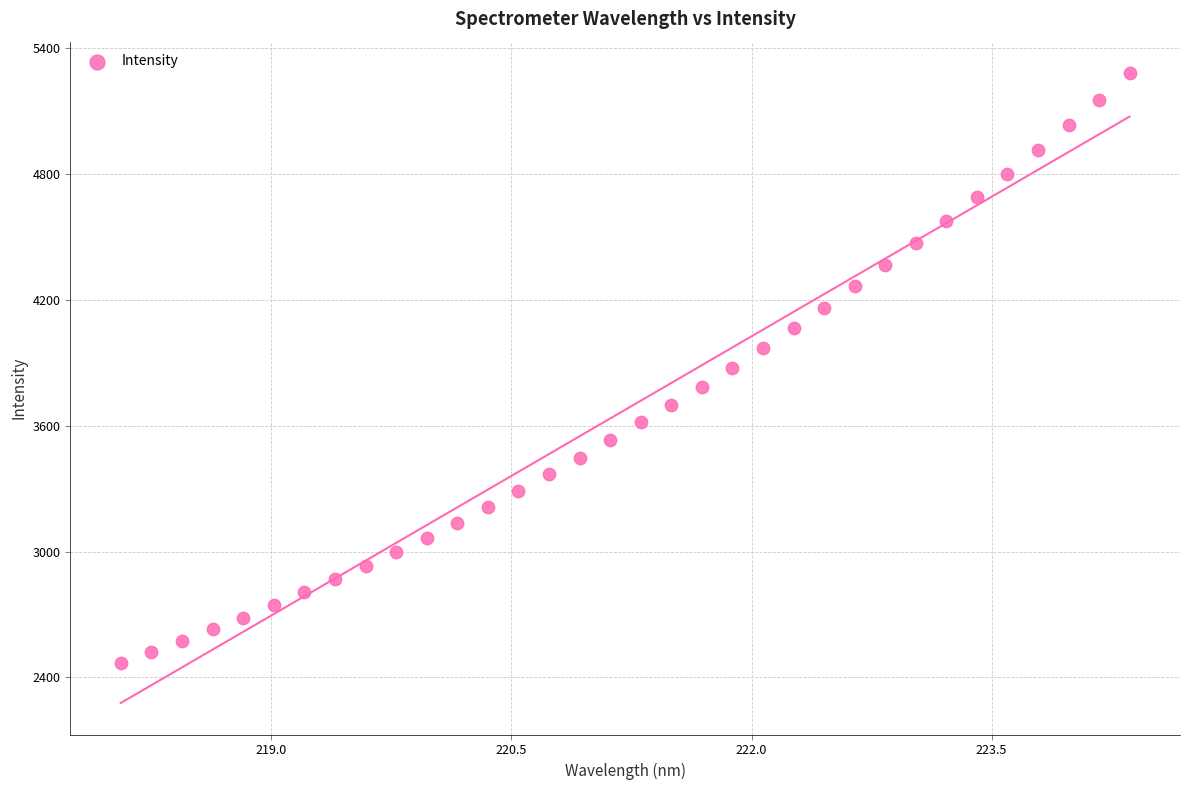

What is the range of Y values (max minus min)?

2811.5